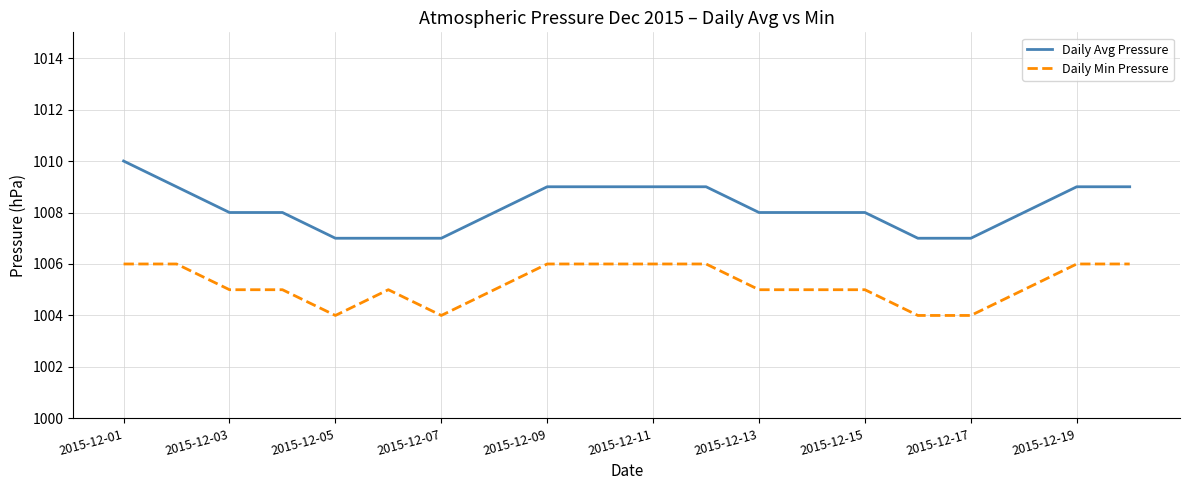

What is the highest value of the Daily Min Pressure series?

1006